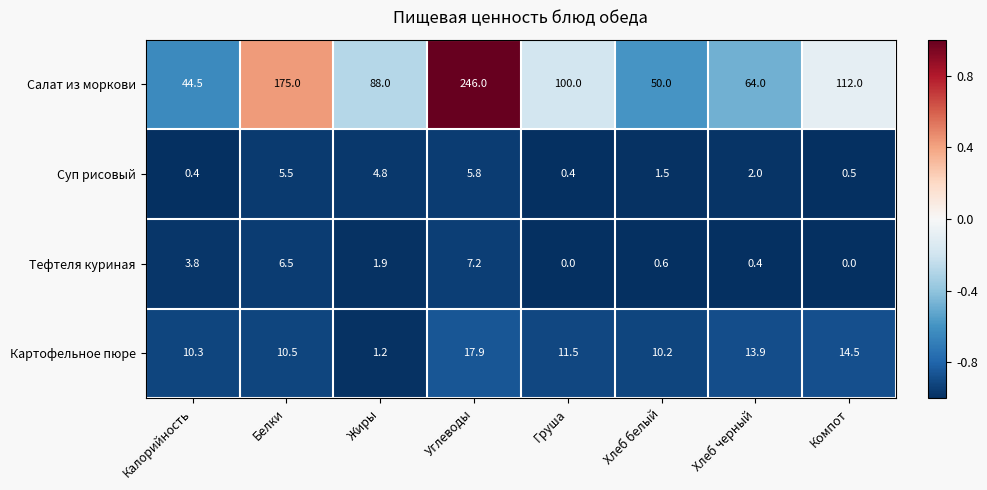

What is the greatest value displayed?

246.0